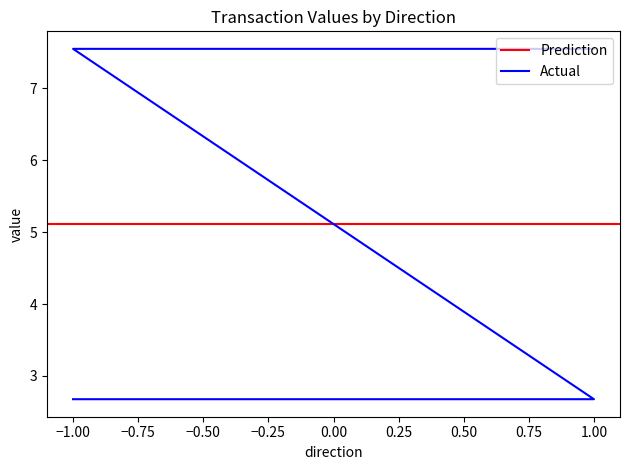

Rank the categories by value from lowest to highest.

-1, 1, -1, 1